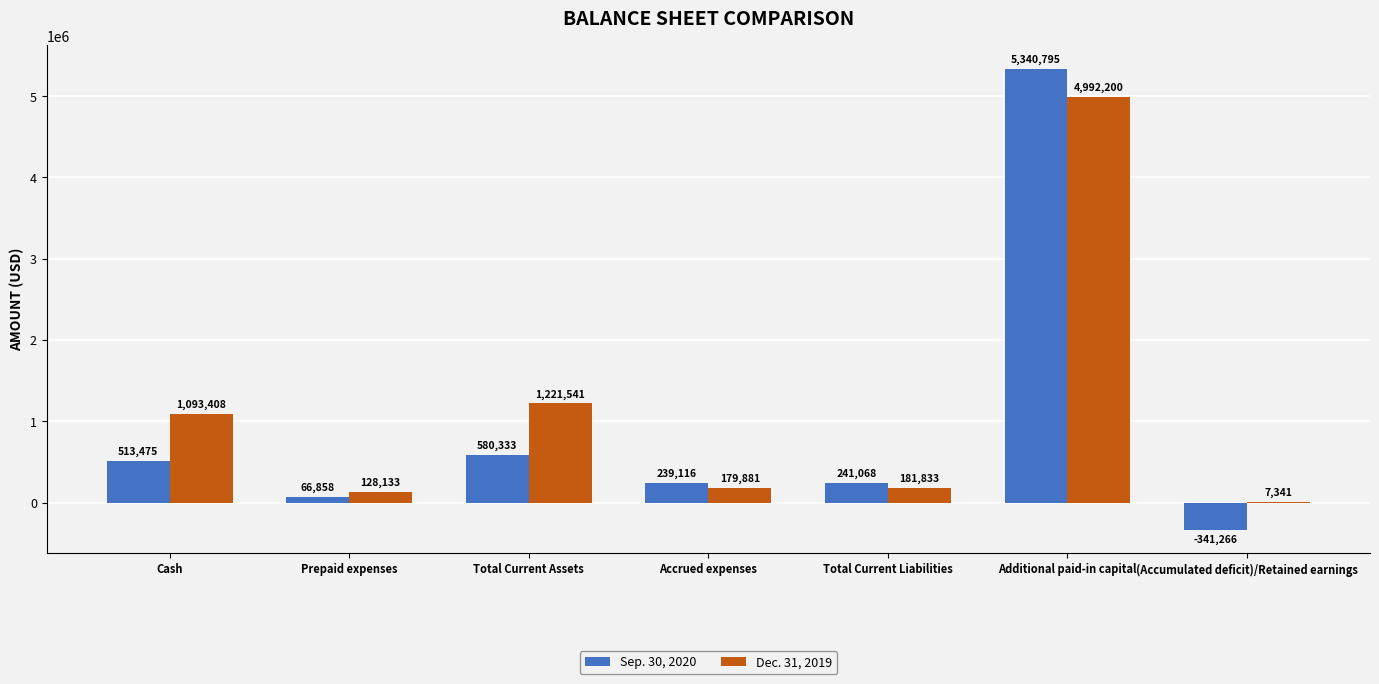

Which series has the largest range (max minus min)?

Sep. 30, 2020